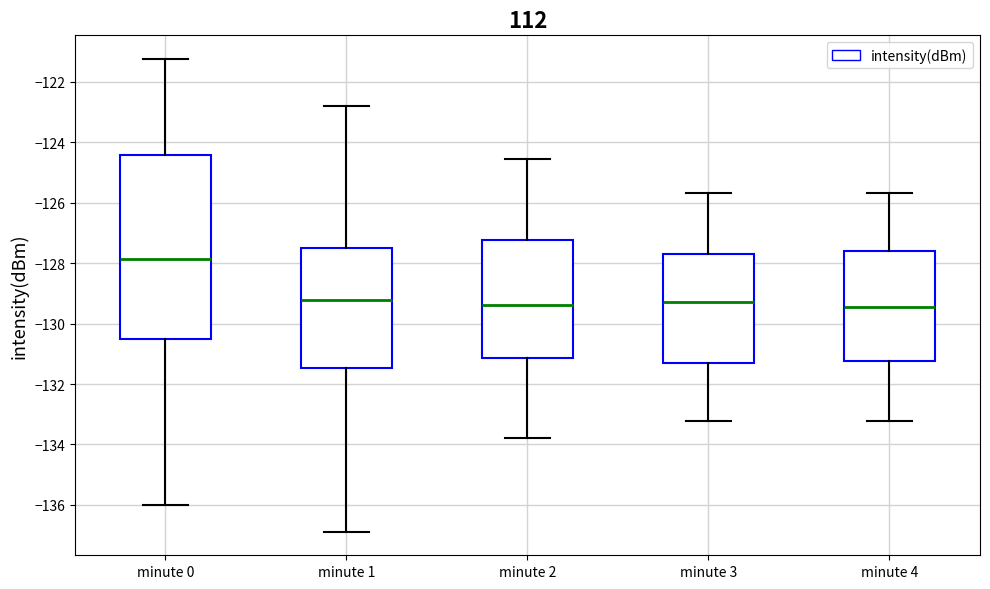

Where does the upper whisker of the box for minute 0 end on the y-axis? The values are not printed on the chart, so give them approximately, as read against the axis.

-121.2